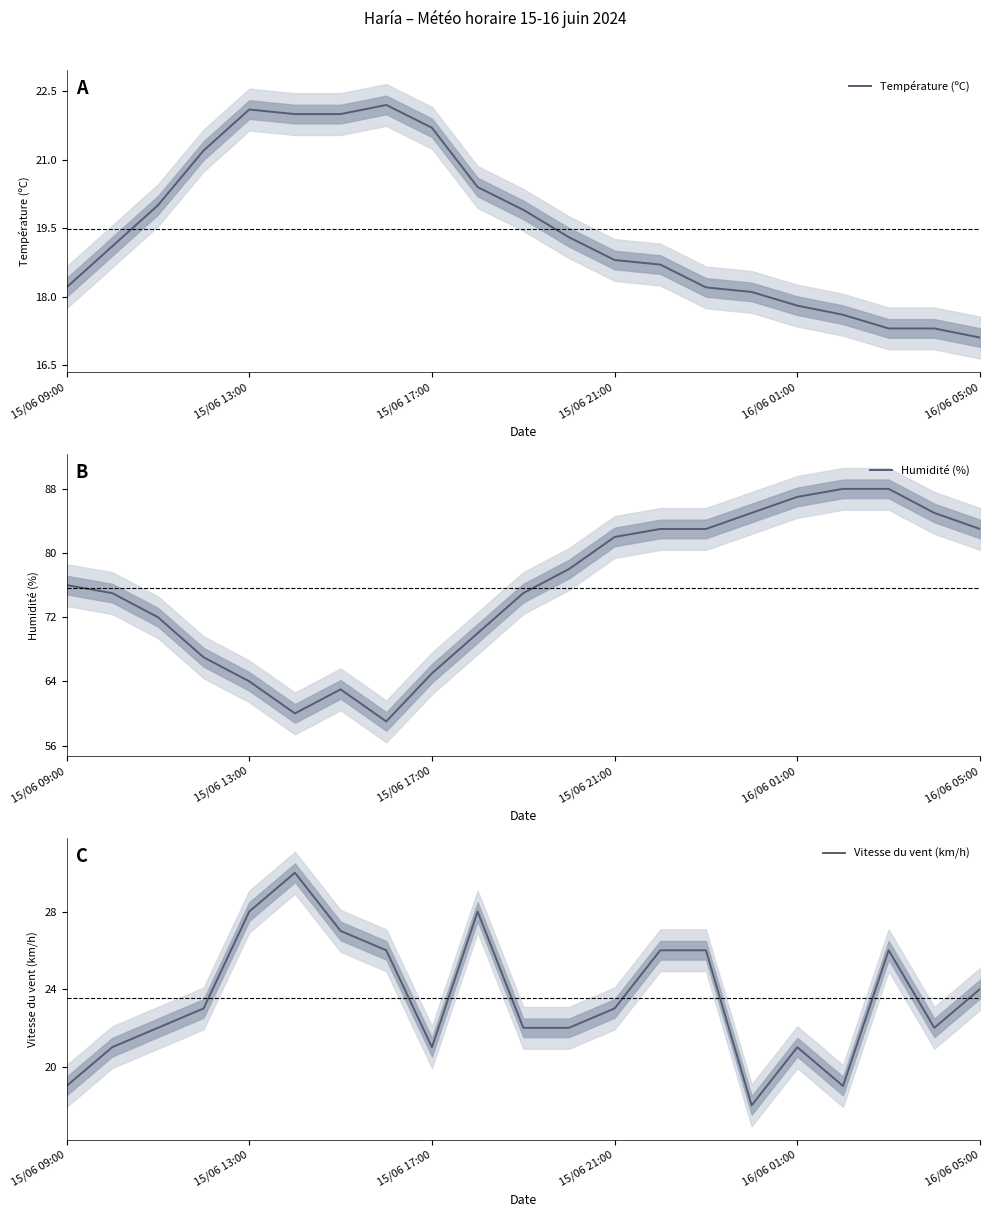

How many interior local peaks does the Vitesse du vent (km/h) series have?

4